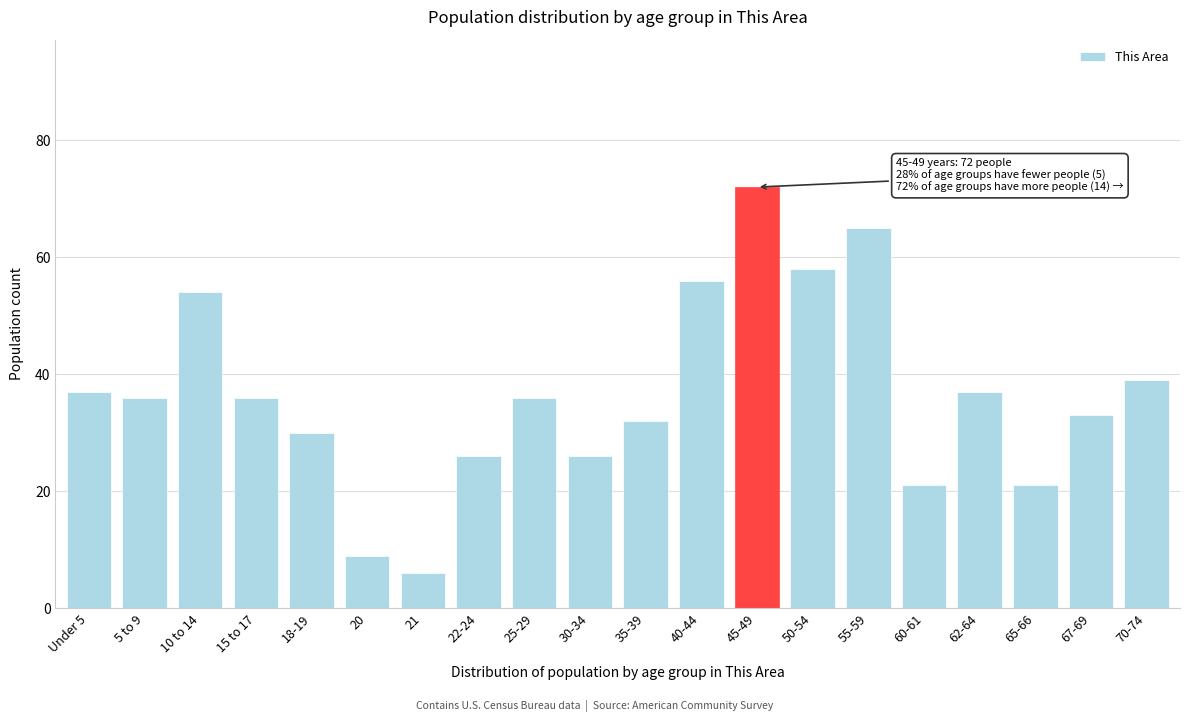

Reading left to right, transcribe all the data shown in this chart.

Under 5=37	5 to 9=36	10 to 14=54	15 to 17=36	18-19=30	20=9	21=6	22-24=26	25-29=36	30-34=26	35-39=32	40-44=56	45-49=72	50-54=58	55-59=65	60-61=21	62-64=37	65-66=21	67-69=33	70-74=39